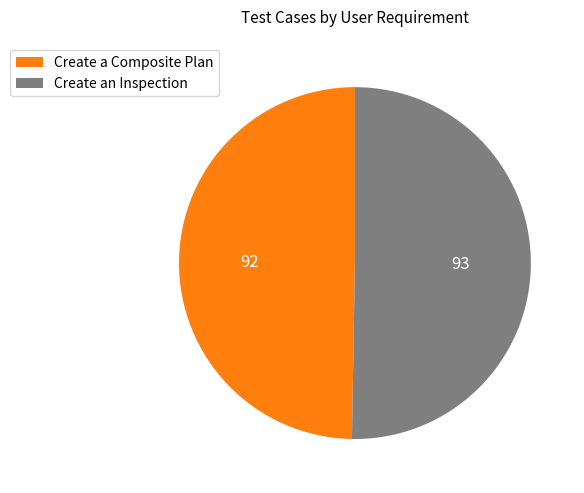

Which has a higher value, Create a Composite Plan or Create an Inspection?

Create an Inspection